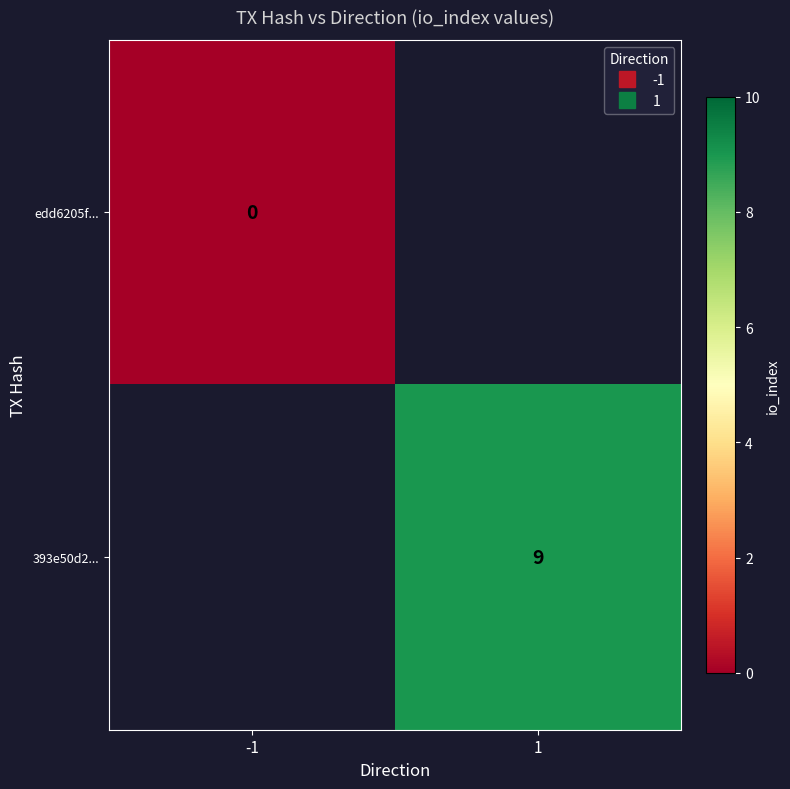

What is the maximum value shown in the chart?

9.0